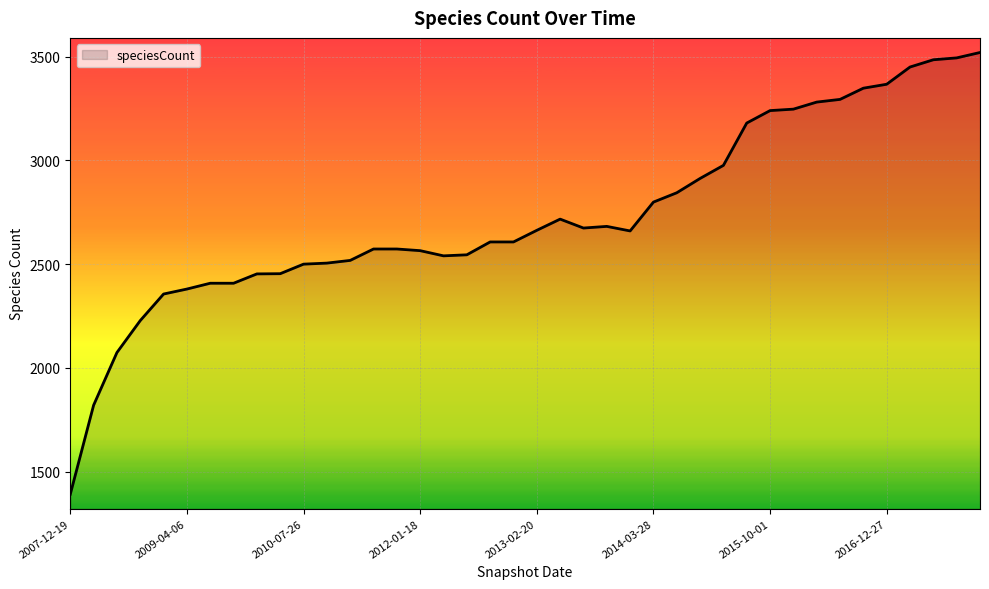

What is the greatest value displayed?

3520